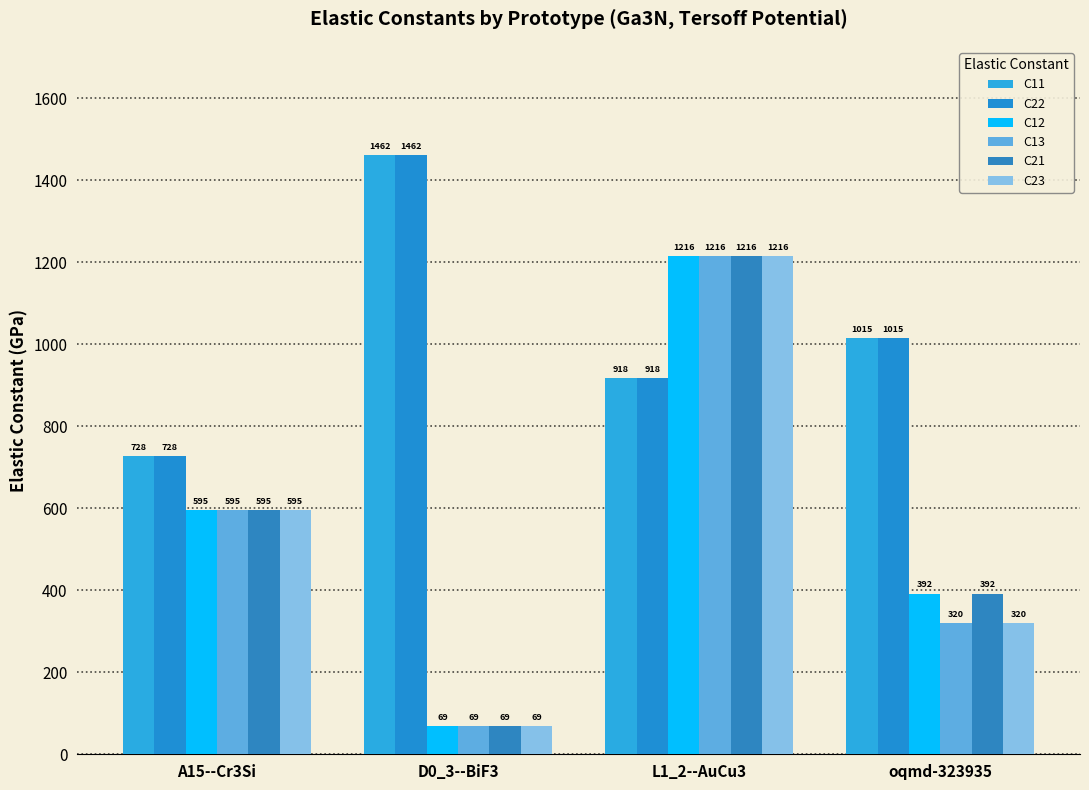

What is the difference between the C13 values at D0_3--BiF3 and oqmd-323935?

251.6